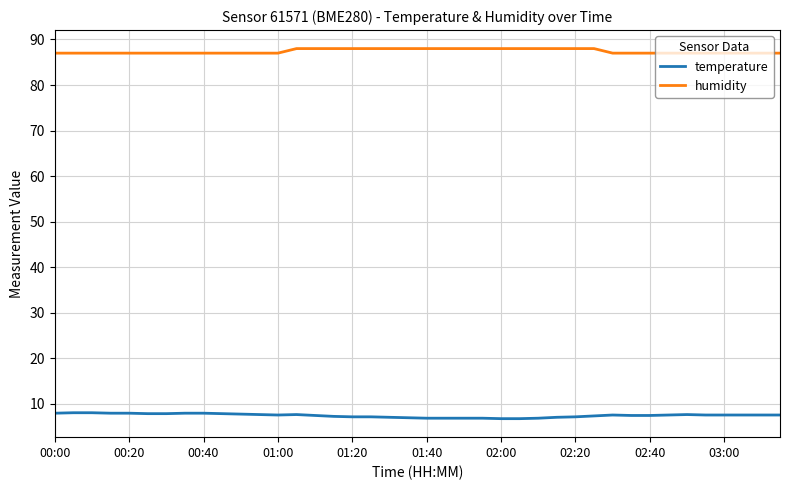

True or false: humidity and temperature intersect in this chart.

False